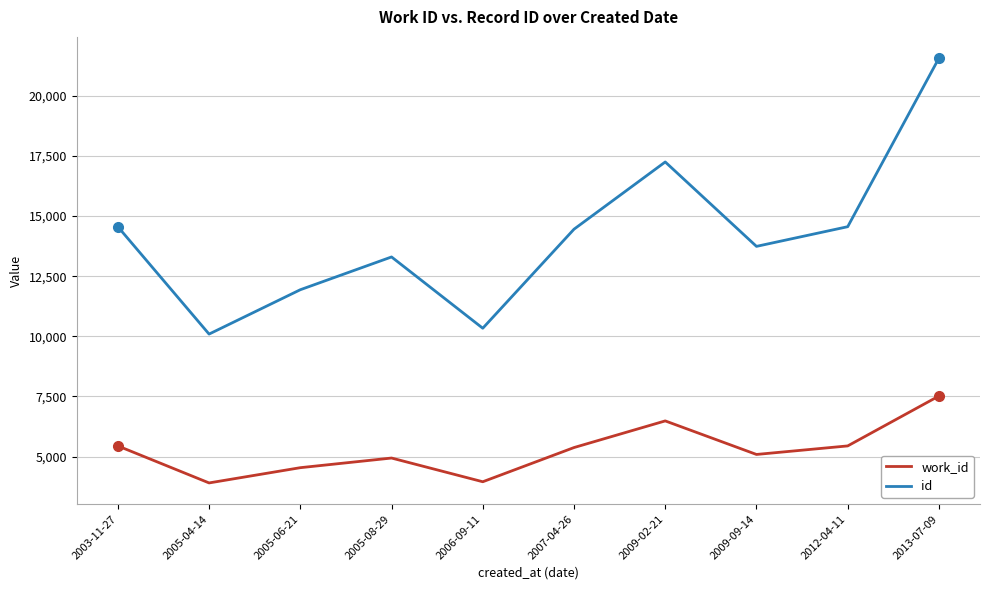

What is the difference between the second highest and second lowest values in the id series?

6914